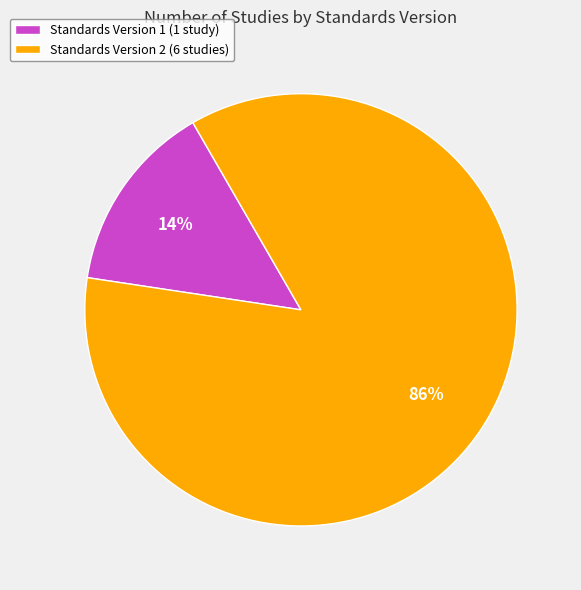

How many slices are in this pie chart?

2